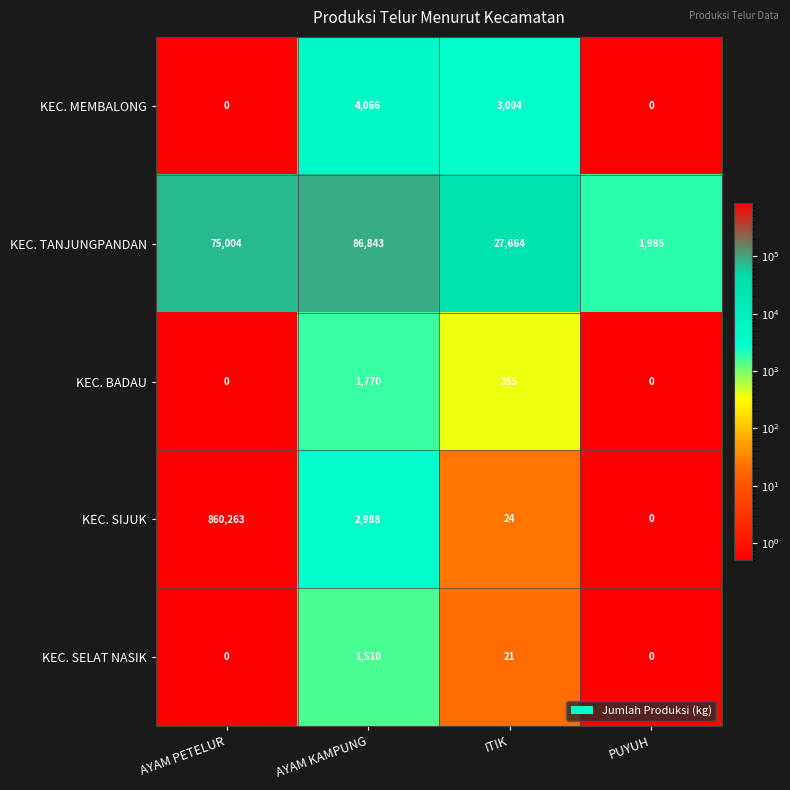

At which label is KEC. MEMBALONG closest to 2033?

ITIK